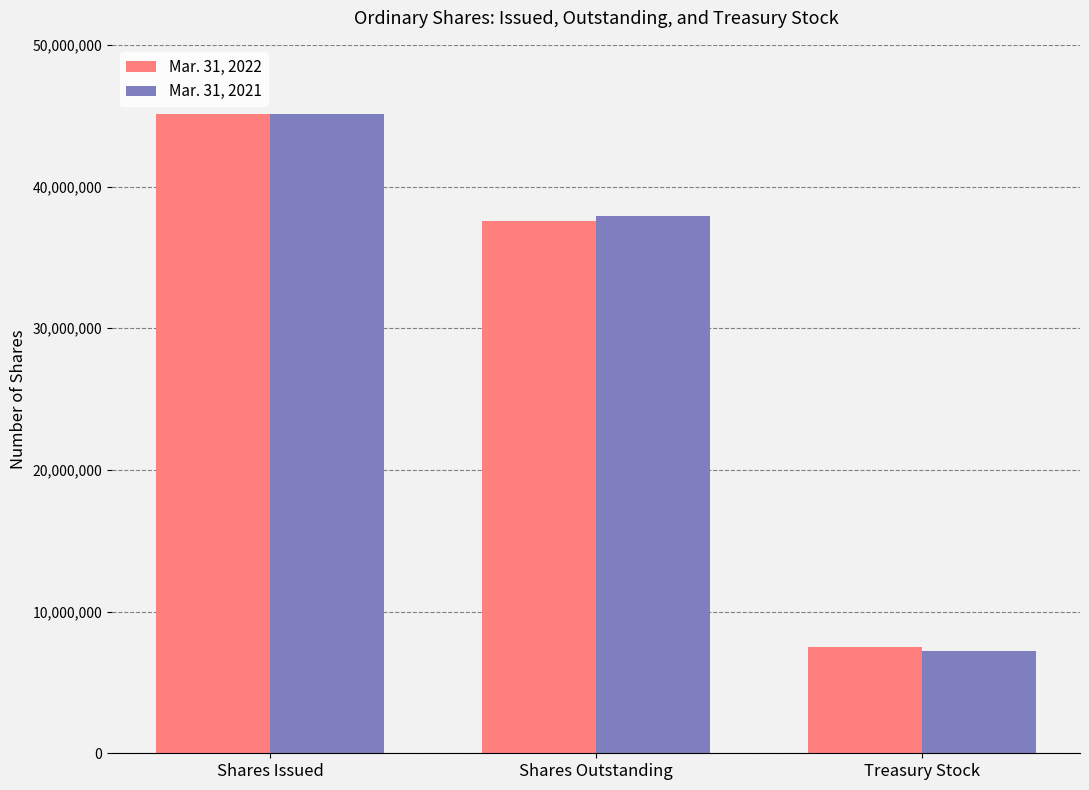

Does the chart contain stacked bars?

No